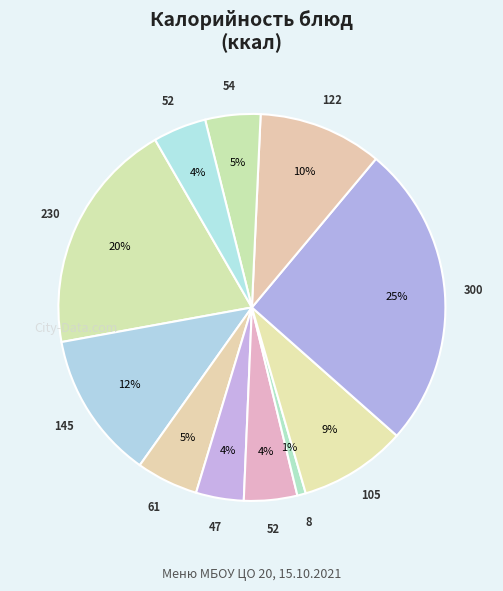

How many slices are in this pie chart?

11